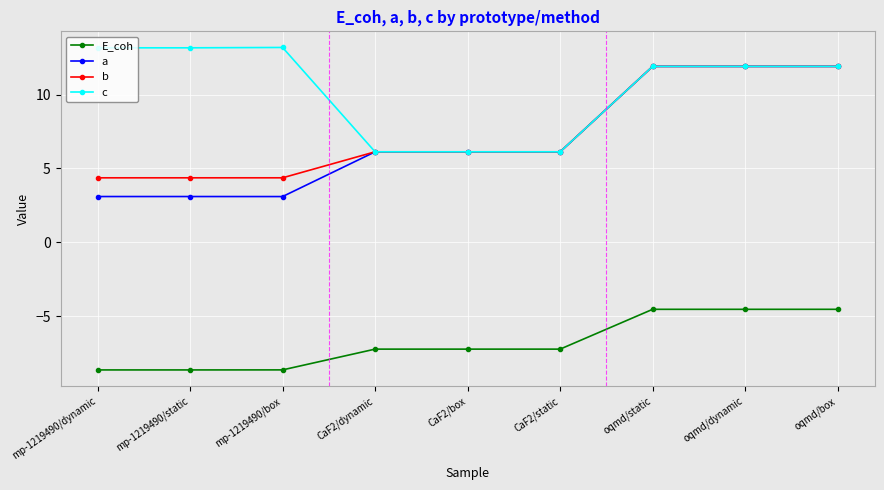

Reading right to left, list all the values displayed in this chart.

E_coh: oqmd/box=-4.5	oqmd/dynamic=-4.5	oqmd/static=-4.5	CaF2/static=-7.2	CaF2/box=-7.2	CaF2/dynamic=-7.2	mp-1219490/box=-8.6	mp-1219490/static=-8.6	mp-1219490/dynamic=-8.6
a: oqmd/box=11.9	oqmd/dynamic=11.9	oqmd/static=11.9	CaF2/static=6.1	CaF2/box=6.1	CaF2/dynamic=6.1	mp-1219490/box=3.1	mp-1219490/static=3.1	mp-1219490/dynamic=3.1
b: oqmd/box=11.9	oqmd/dynamic=11.9	oqmd/static=11.9	CaF2/static=6.1	CaF2/box=6.1	CaF2/dynamic=6.1	mp-1219490/box=4.4	mp-1219490/static=4.4	mp-1219490/dynamic=4.4
c: oqmd/box=11.9	oqmd/dynamic=11.9	oqmd/static=11.9	CaF2/static=6.1	CaF2/box=6.1	CaF2/dynamic=6.1	mp-1219490/box=13.2	mp-1219490/static=13.2	mp-1219490/dynamic=13.2